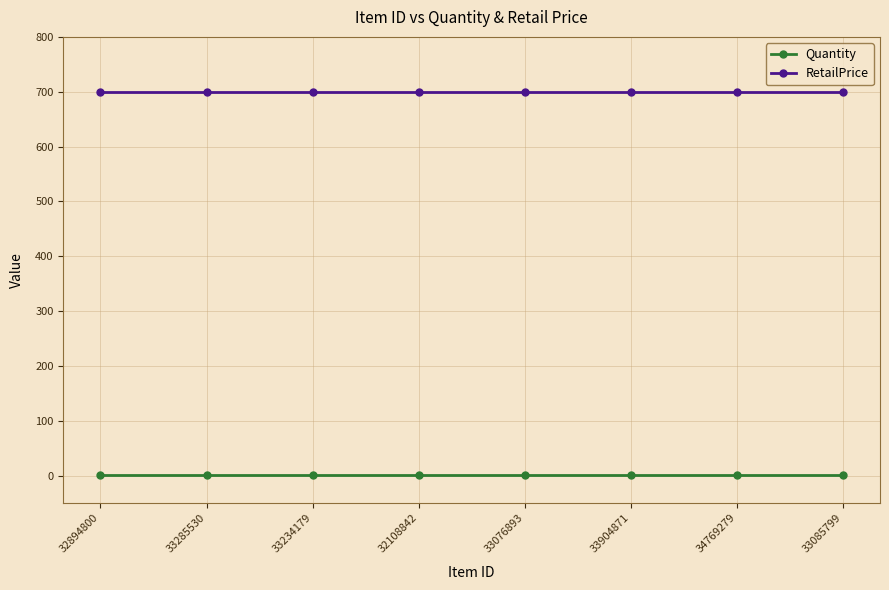

What is the highest value of the Quantity series?

1